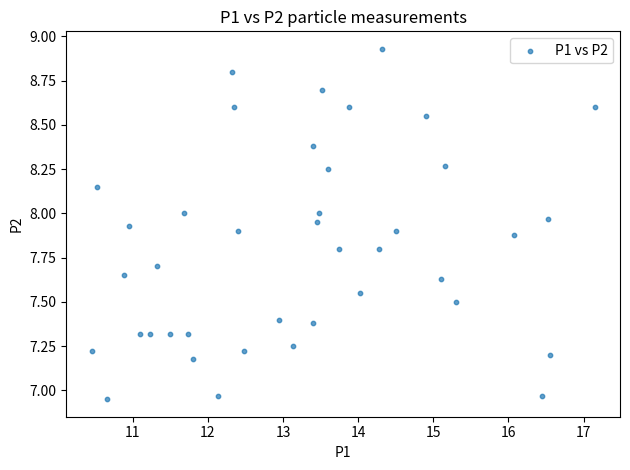

What is the range of Y values (max minus min)?

2.0